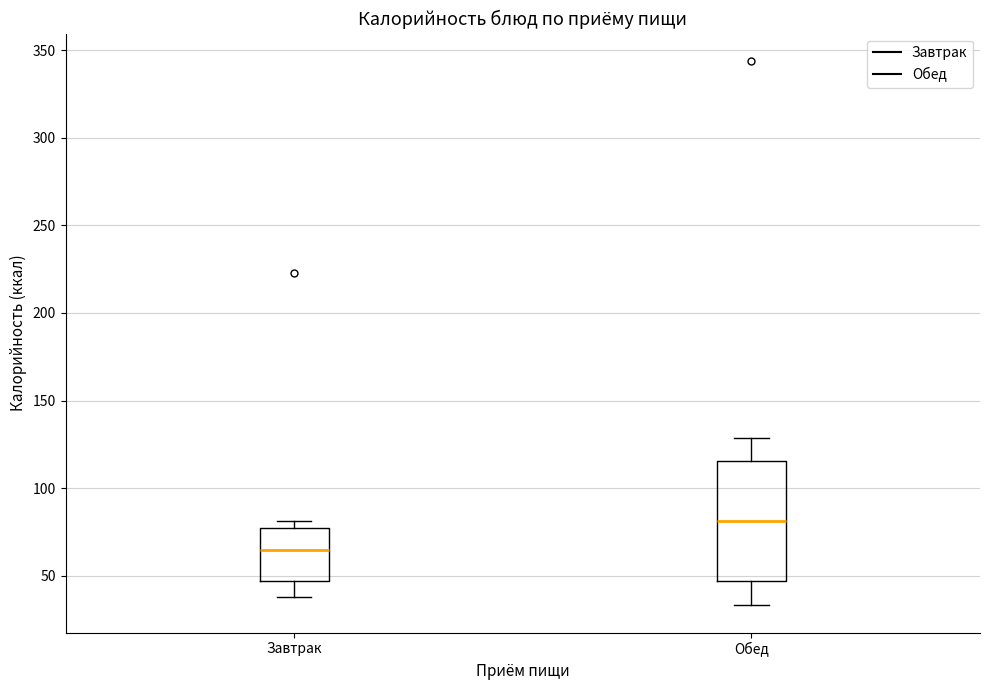

Which box is the tallest, from its lower edge to its upper edge?

Обед